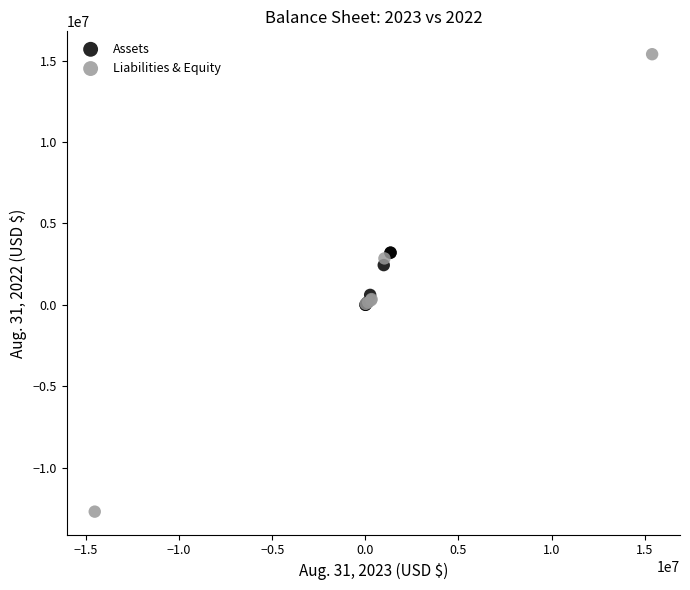

Which series has the largest Y range (max minus min)?

Liabilities & Equity